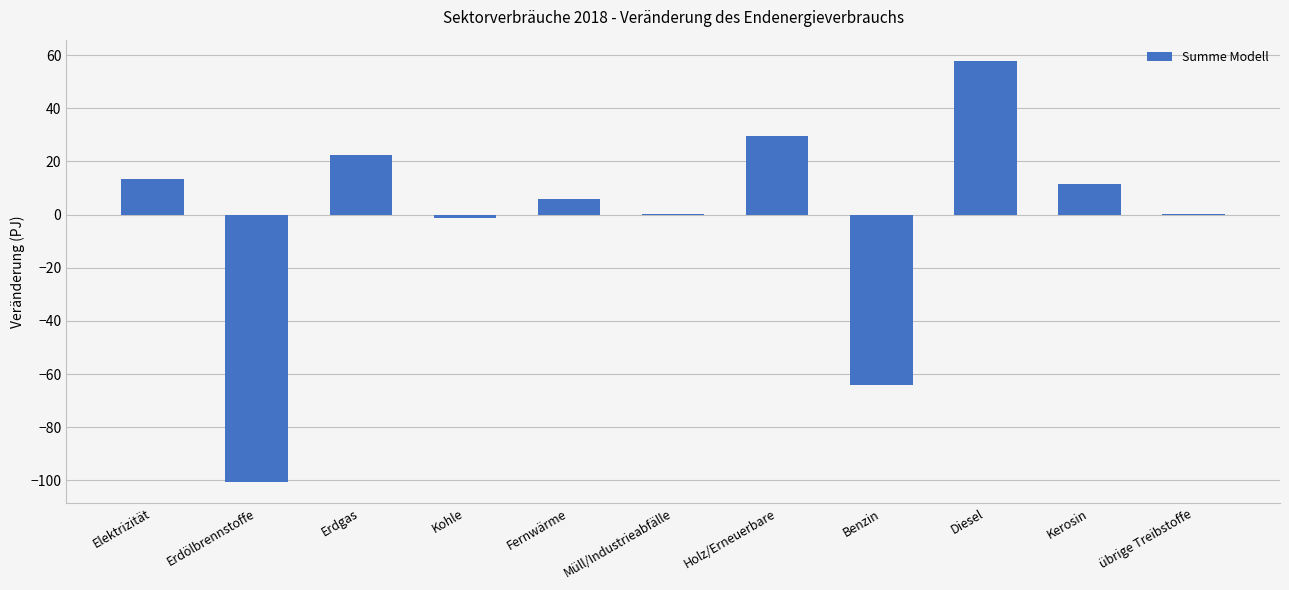

Which has a higher value, Kerosin or übrige Treibstoffe?

Kerosin